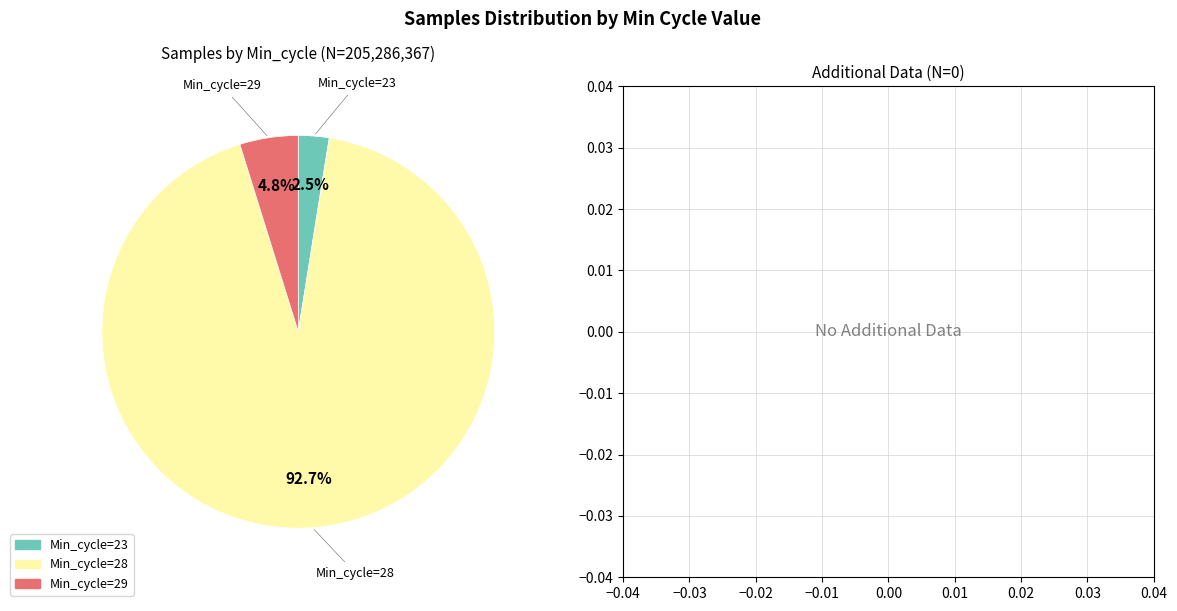

To the nearest percent, what is the average slice percentage?

33%